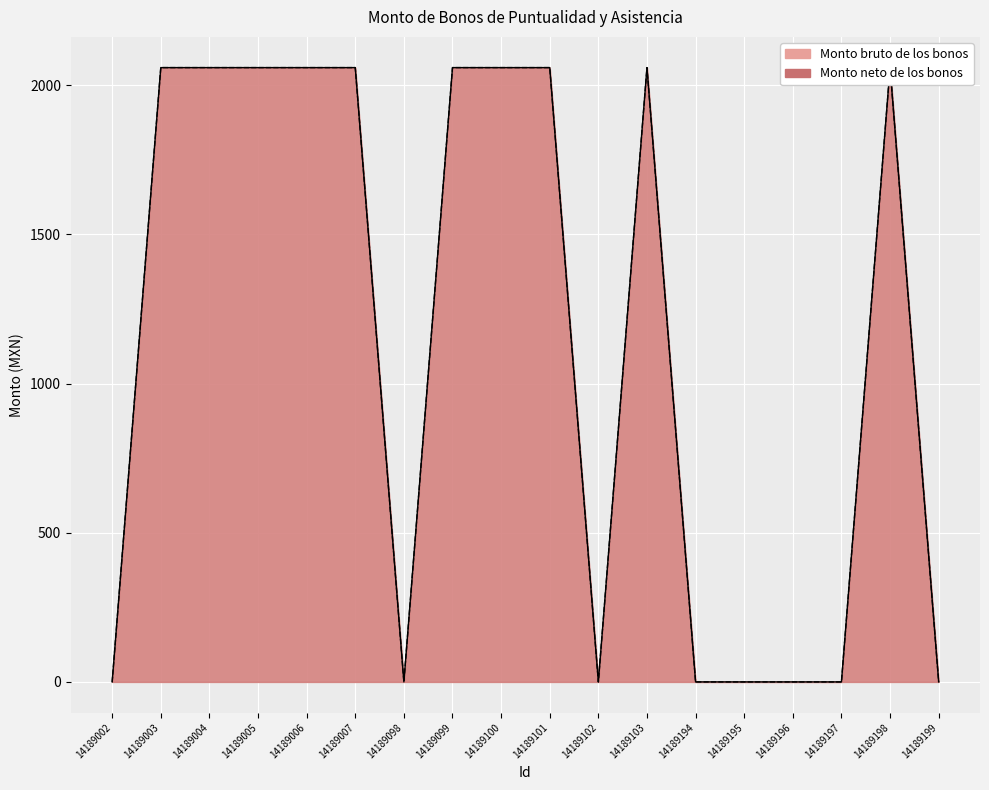

At which label is Monto neto de los bonos closest to 1029?

14189002